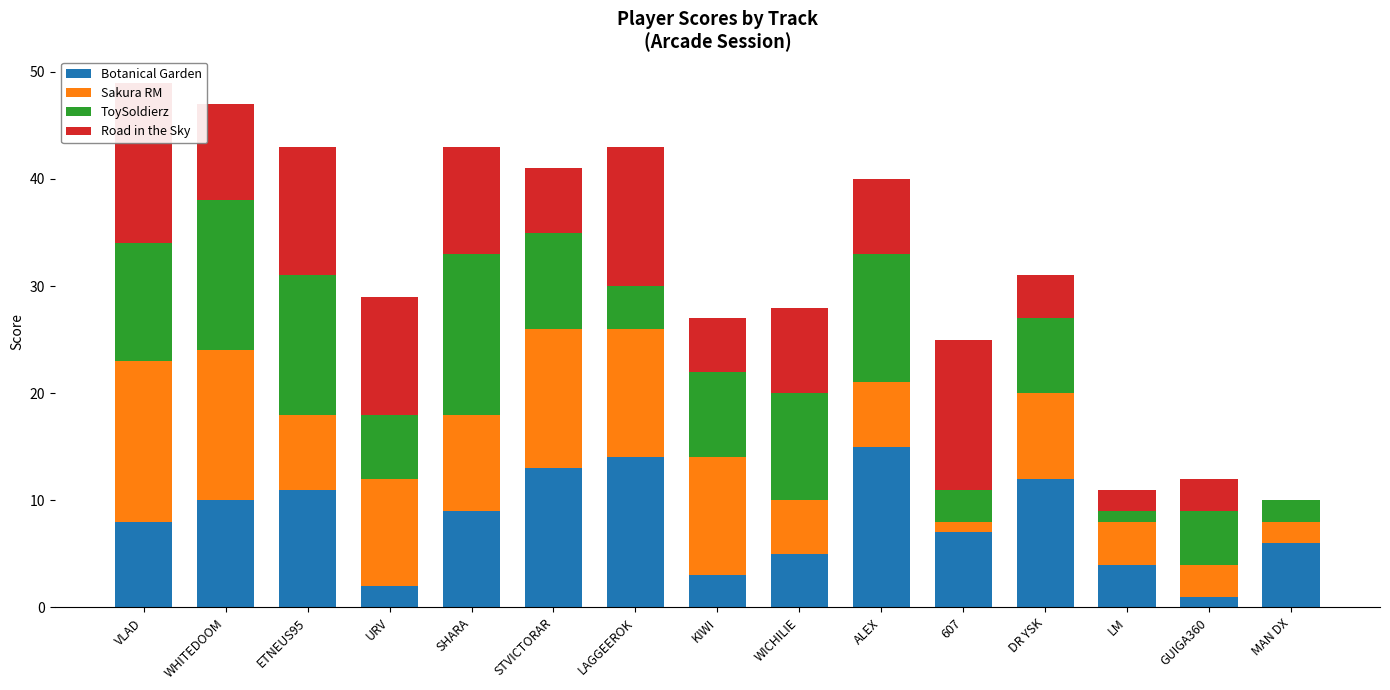

How many bars are there in total?

60